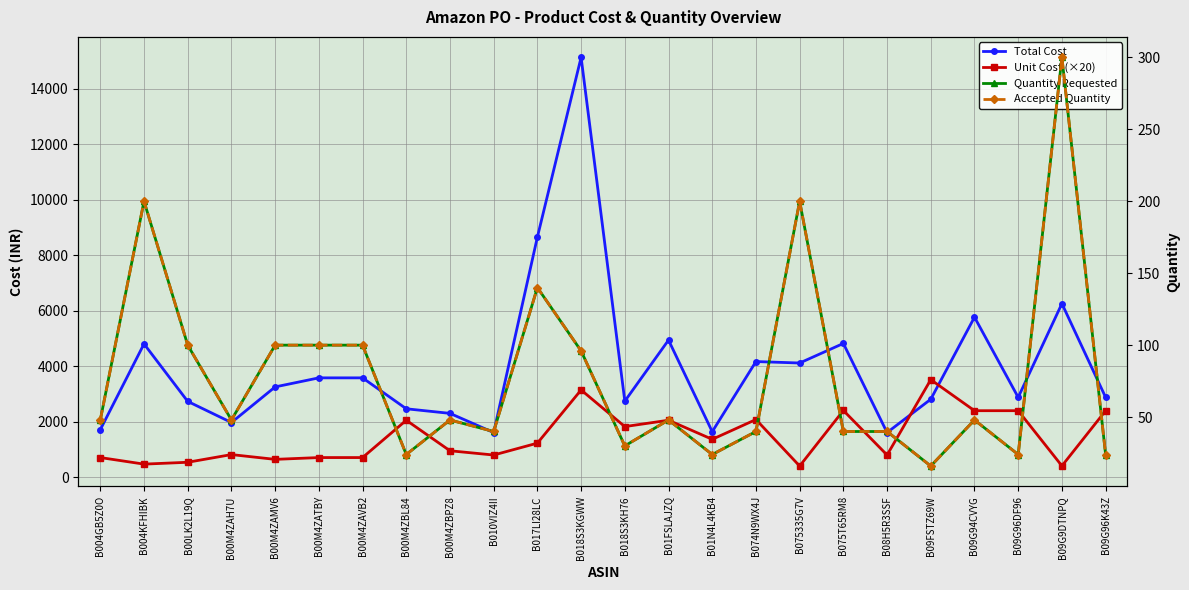

What is the sum of the Total Cost values at B09G96K43Z and B004KFHIBK?

7699.4